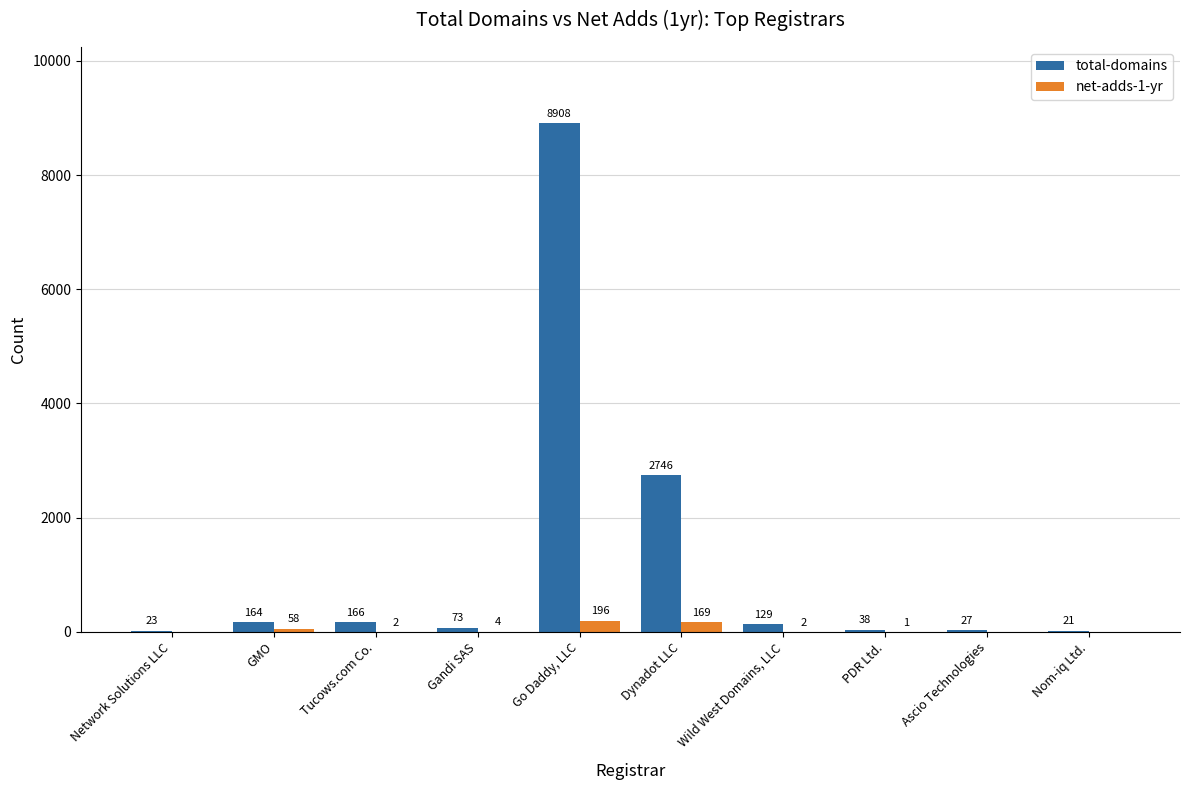

Which series has the largest total across all categories?

total-domains